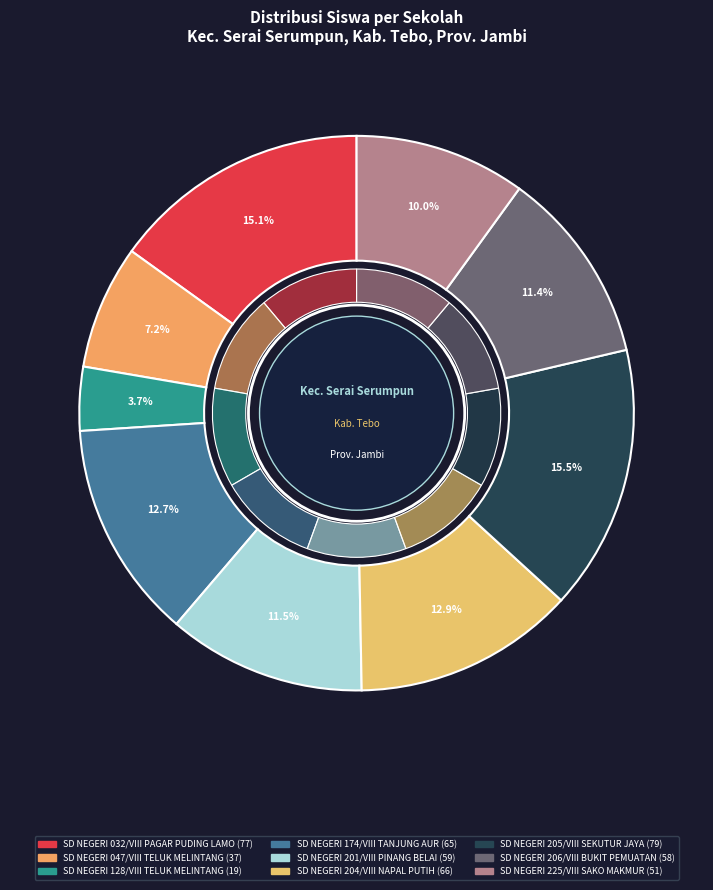

Which has a higher value, SD NEGERI 205/VIII
SEKUTUR JAYA or SD NEGERI 174/VIII
TANJUNG AUR?

SD NEGERI 205/VIII
SEKUTUR JAYA